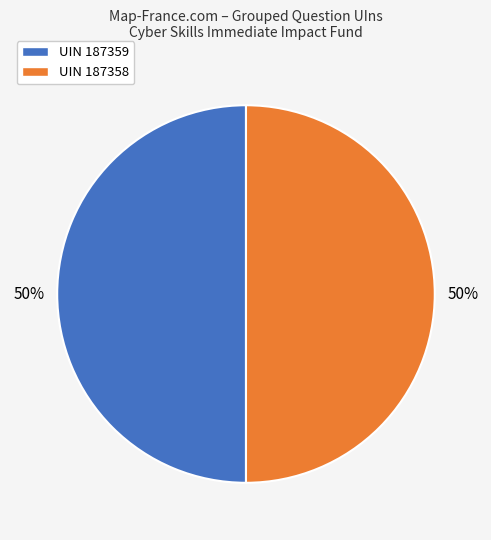

To the nearest percent, what portion does UIN 187359 represent?

50%